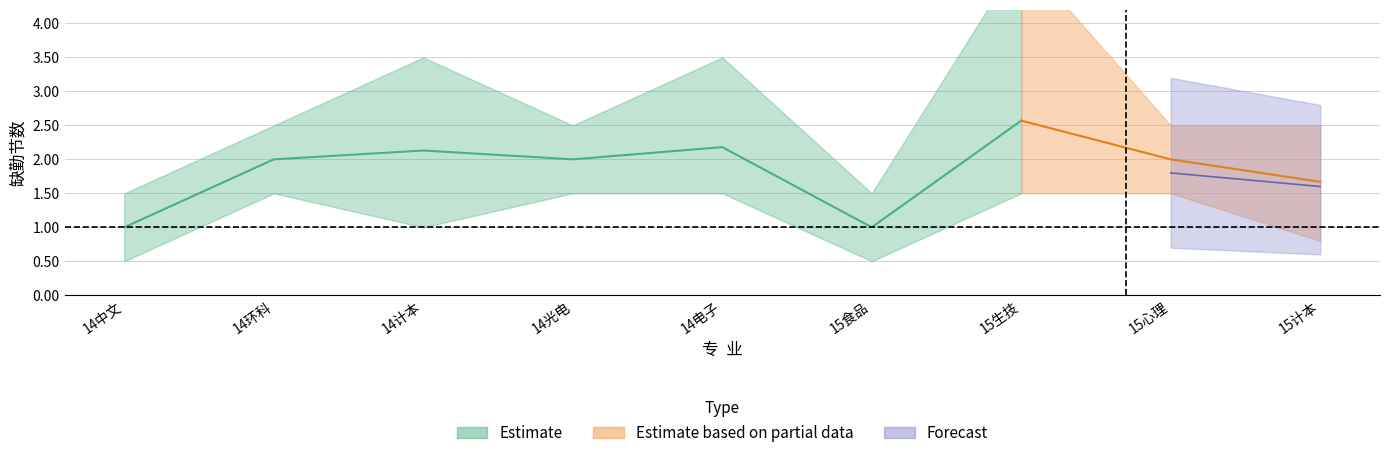

Where does the 旷课节数_lower series first go above 1?

14环科